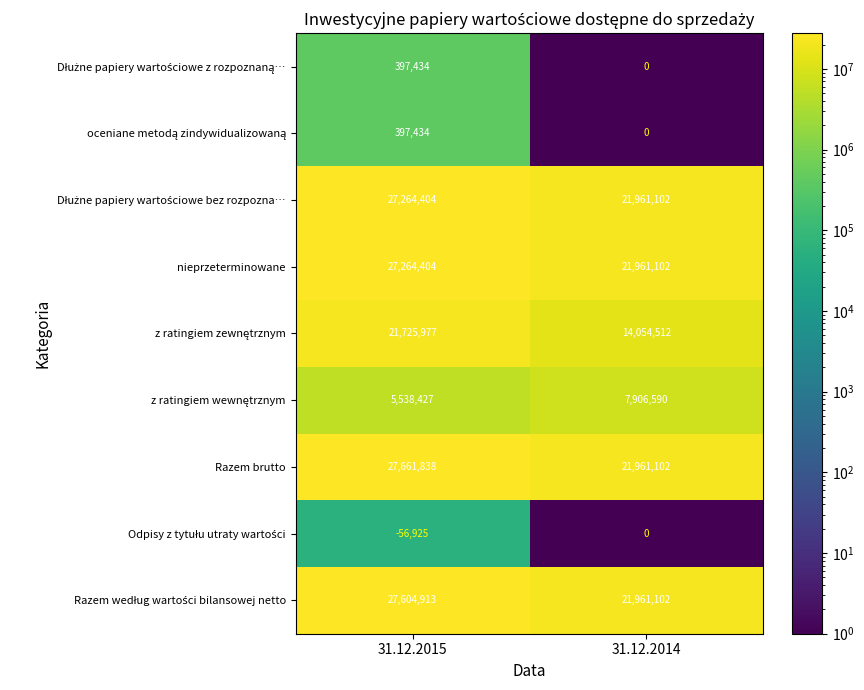

At which category does the chart reach its minimum across all series?

31.12.2015